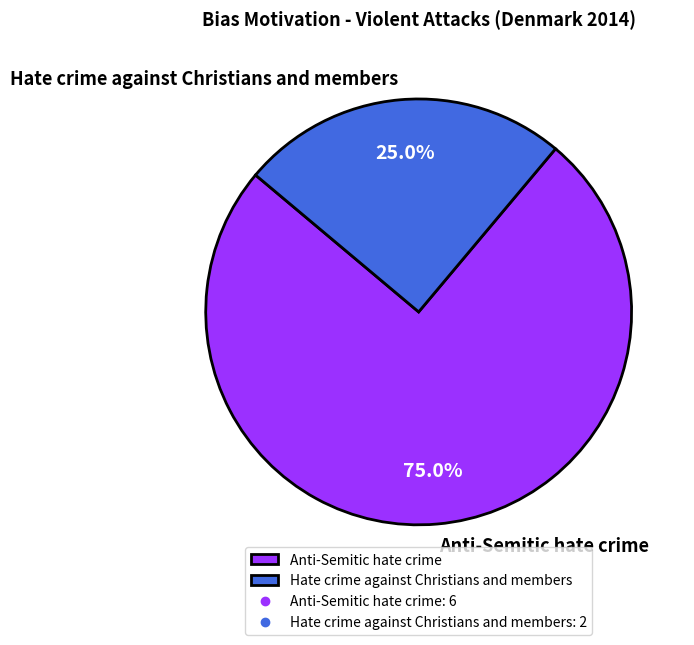

Is it true that Hate crime against Christians and members is 32% of the pie?

False